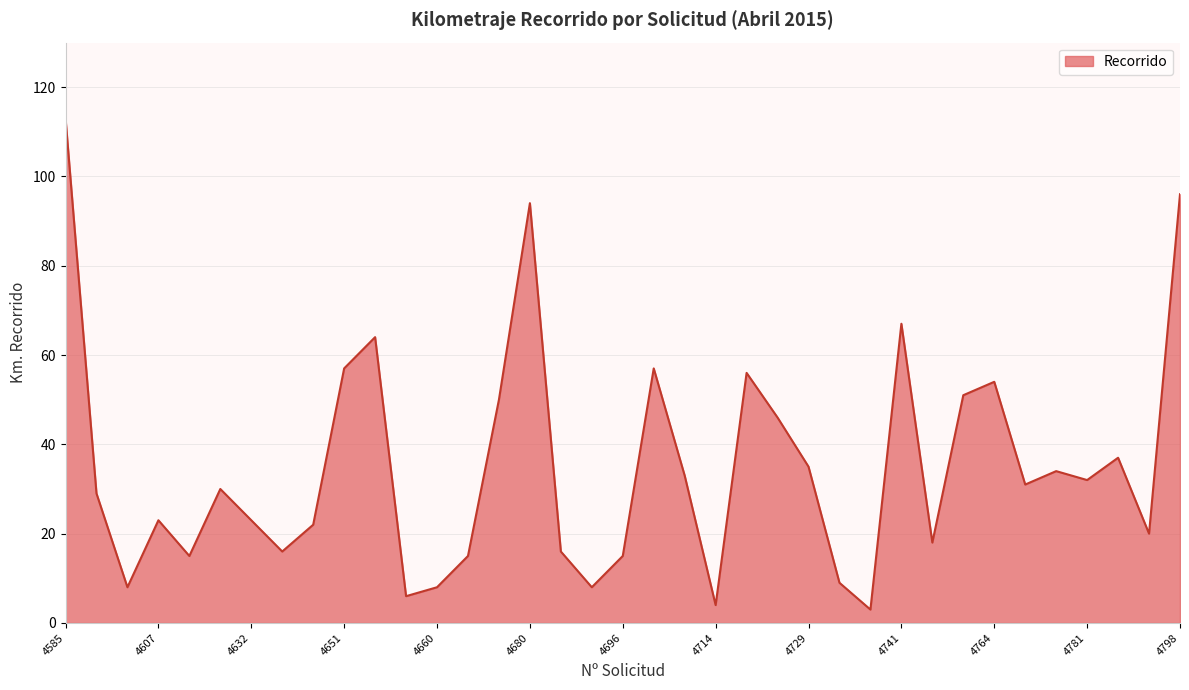

What is the maximum value shown in the chart?

113